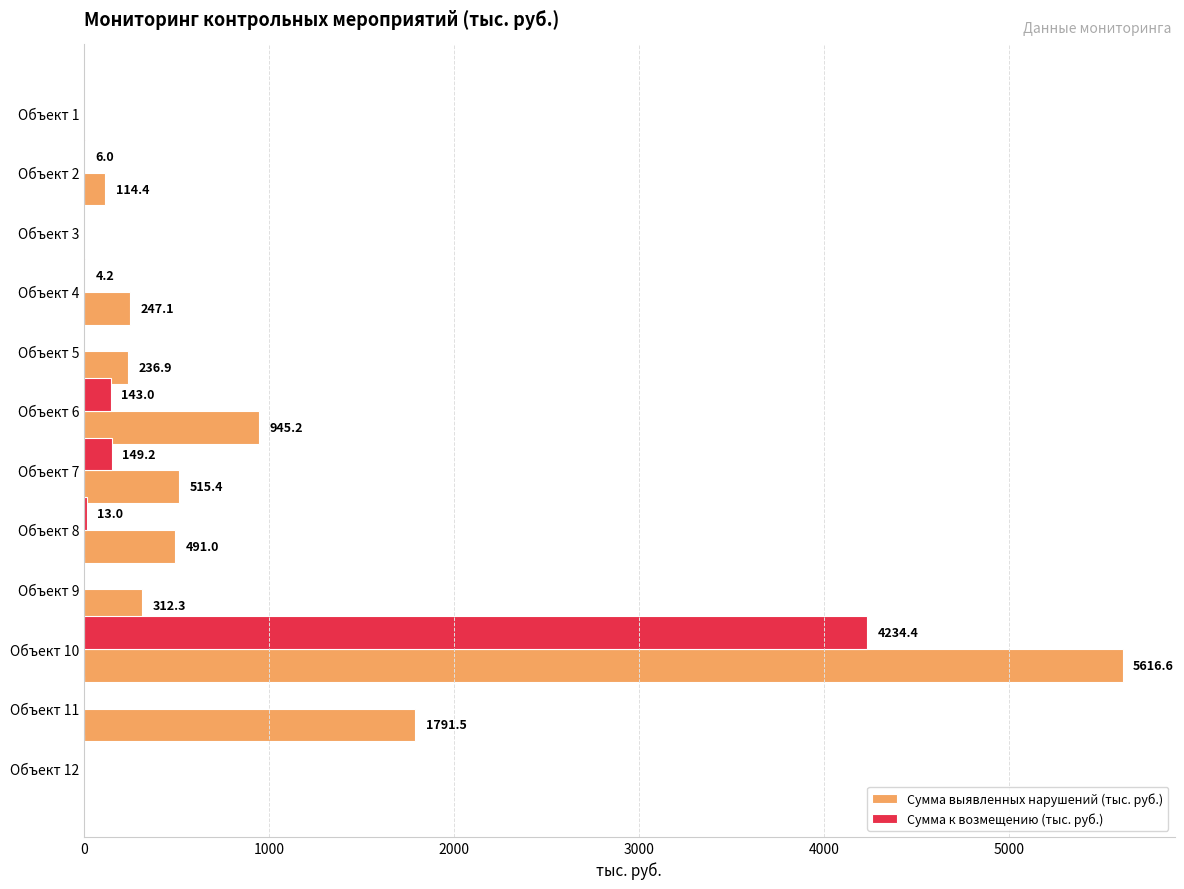

Count the number of data series in this chart.

2